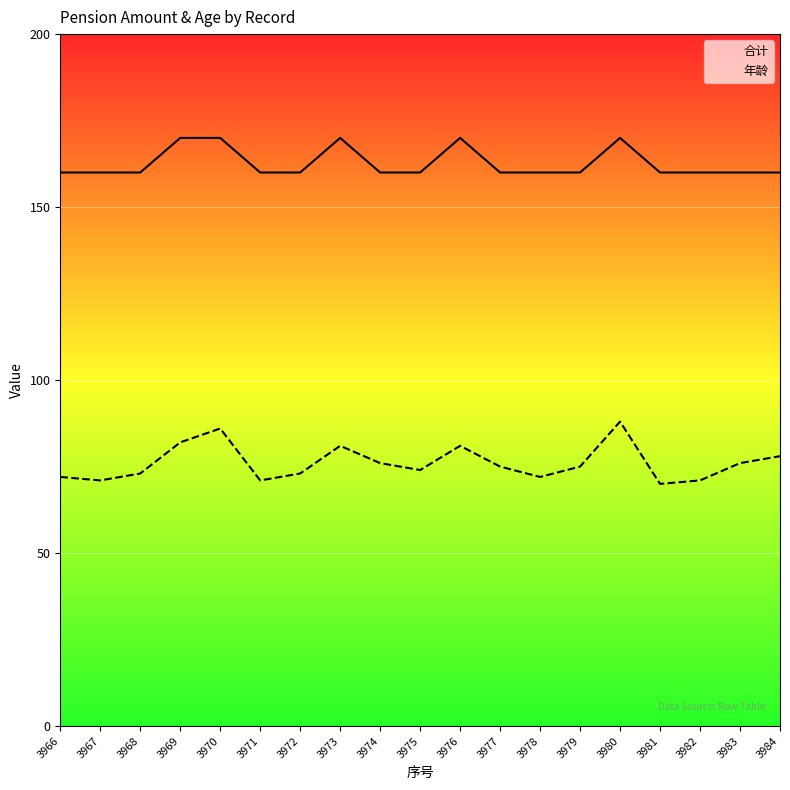

Which series has the largest total across all categories?

合计